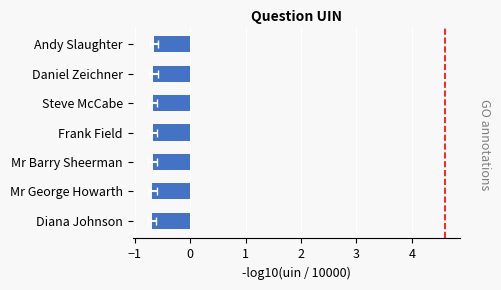

Does the chart contain any negative values?

Yes